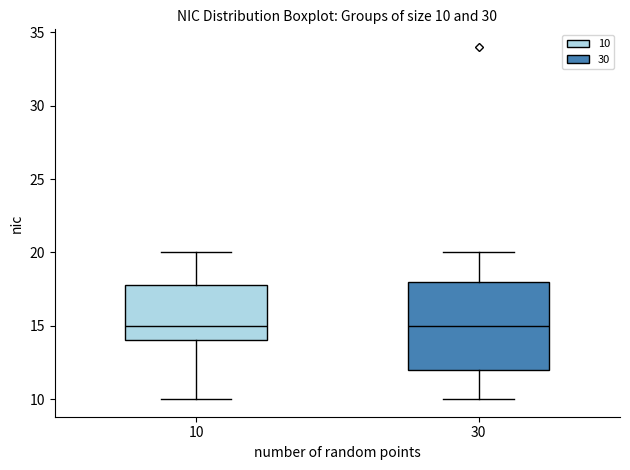

Comparing the boxes themselves (not the whiskers), which one is the tallest?

30